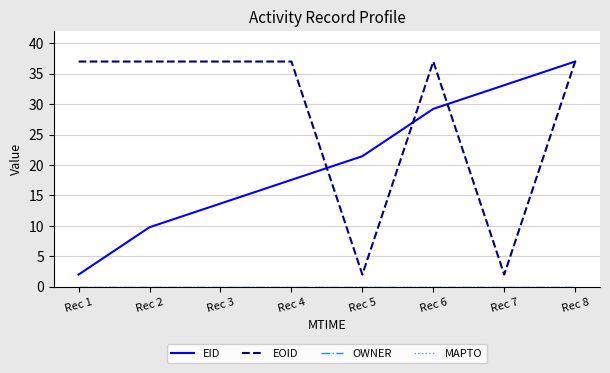

What is the approximate value of EID at Rec 5?

21.4